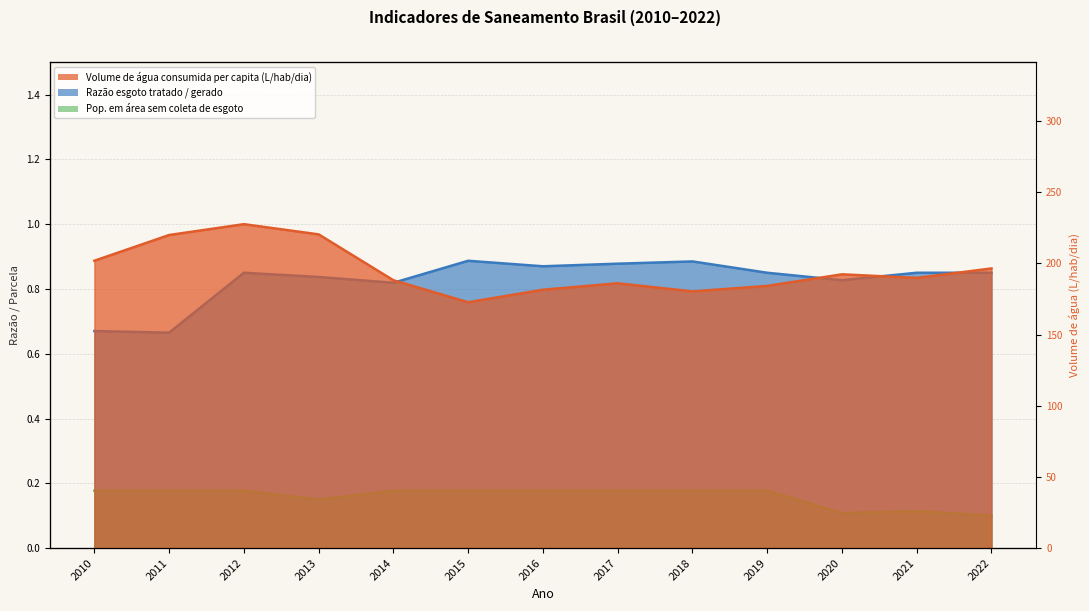

What is the sum of the Volume de água consumida per capita (L/hab/dia) values at 2020 and 2015?

365.0